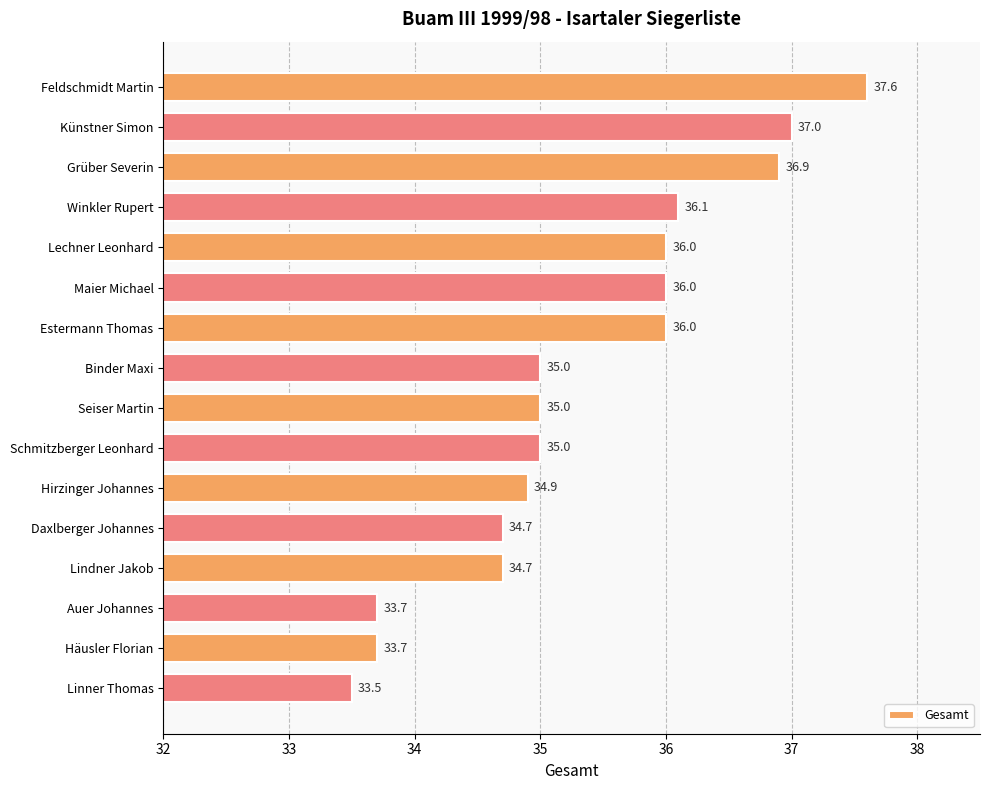

Between Auer Johannes and Künstner Simon, which is larger?

Künstner Simon